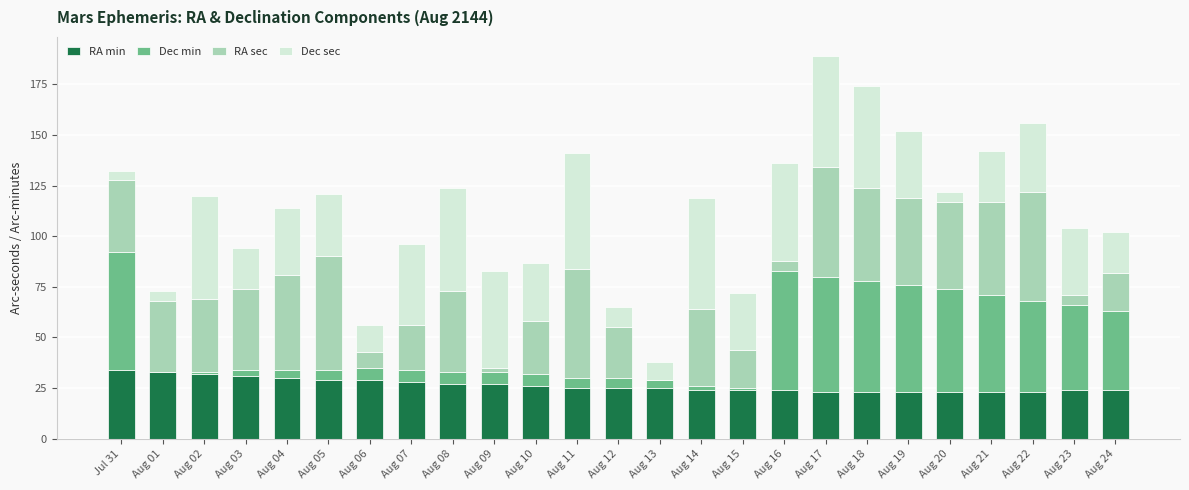

What is the highest value of the RA min series?

34